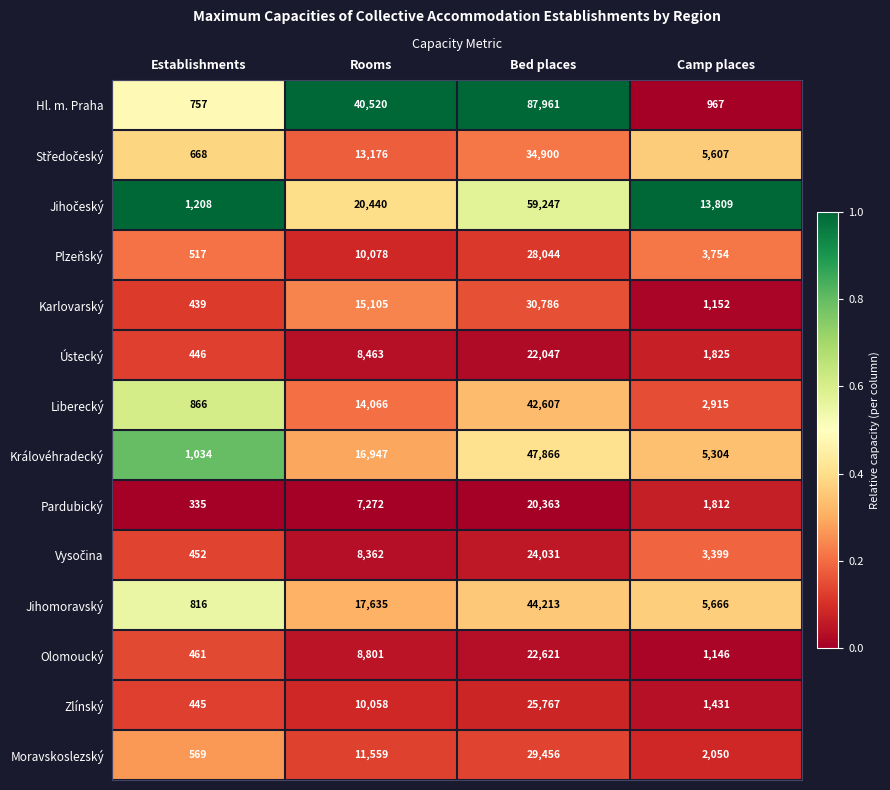

How many data points does each series have?

4